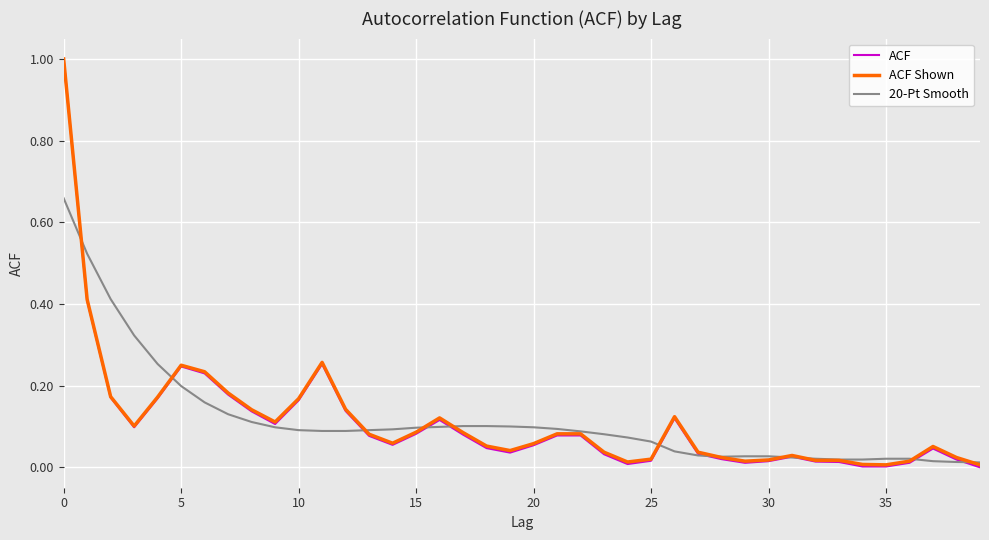

Which series has the largest range (max minus min)?

ACF